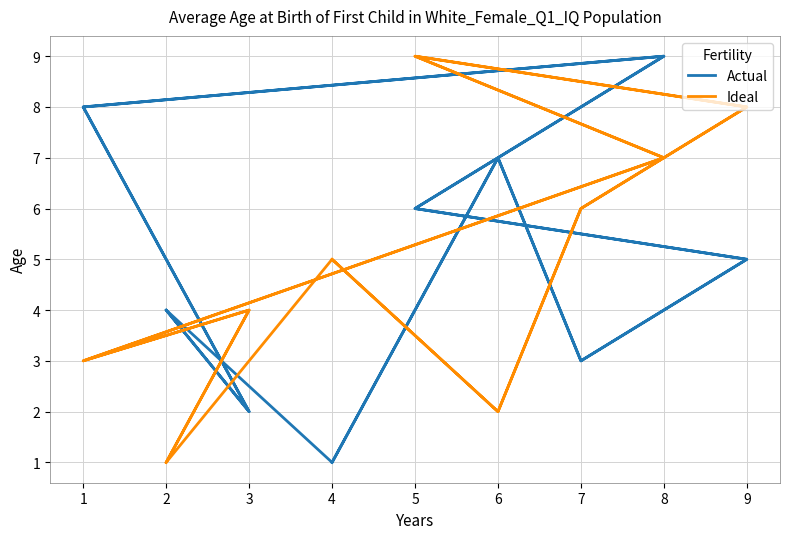

How many interior local valleys does the Ideal series have?

5